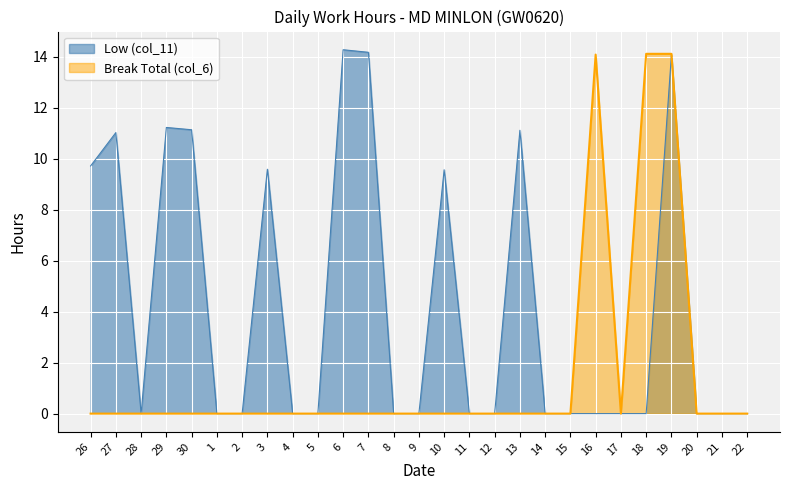

What is the spread (max minus min) of values at 16?

14.1